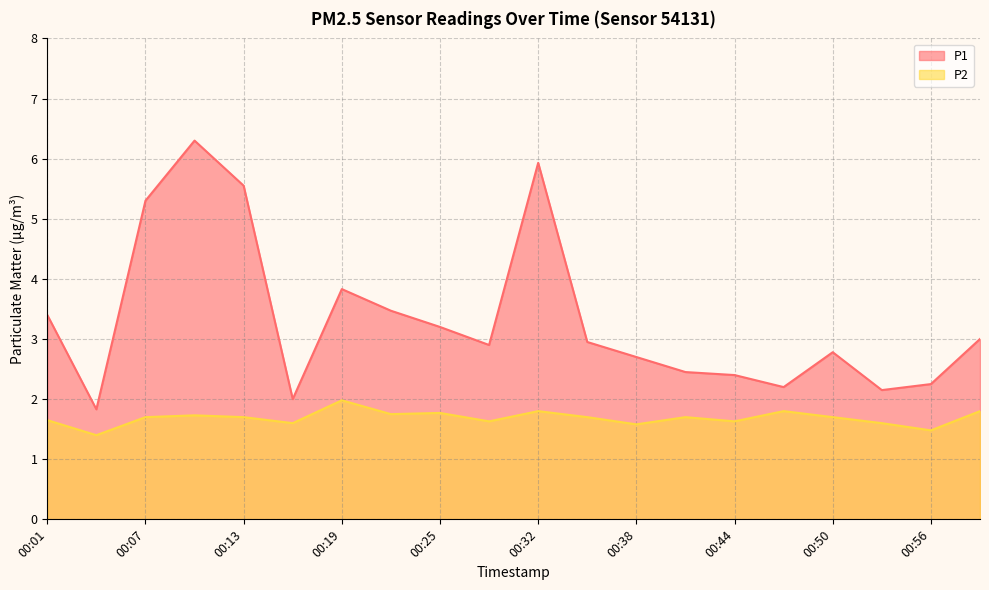

What is the minimum value for P2?

1.4